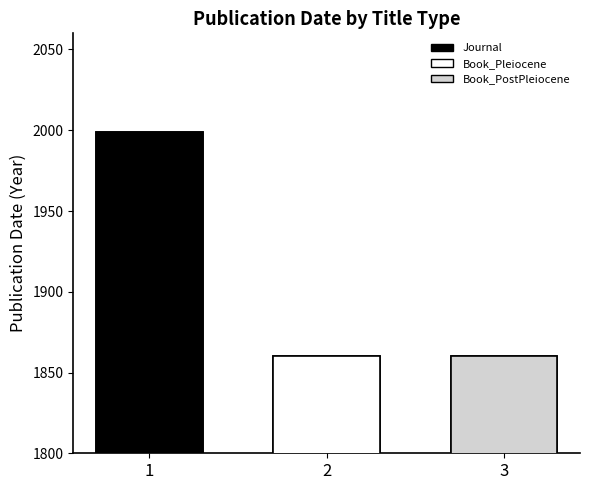

What is the value of the 1st bar from the left?

1999